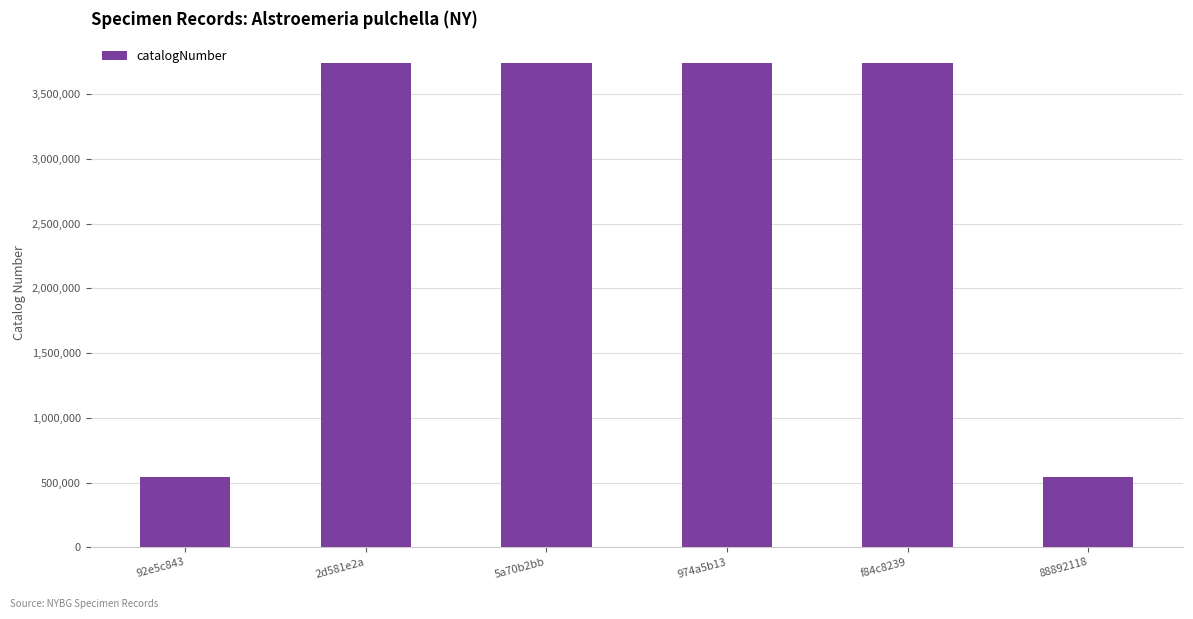

Approximately how many times larger is the value at 2d581e2a compared to 92e5c843?

6.9